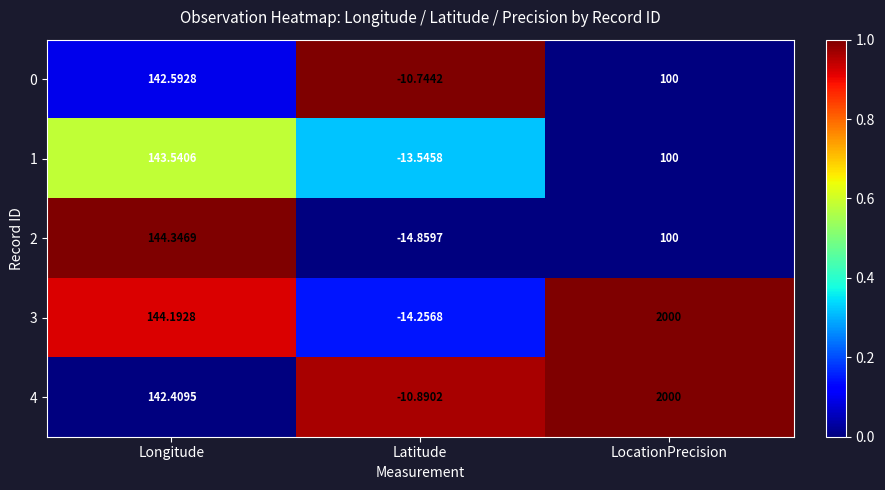

How many categories are shown in the chart?

3